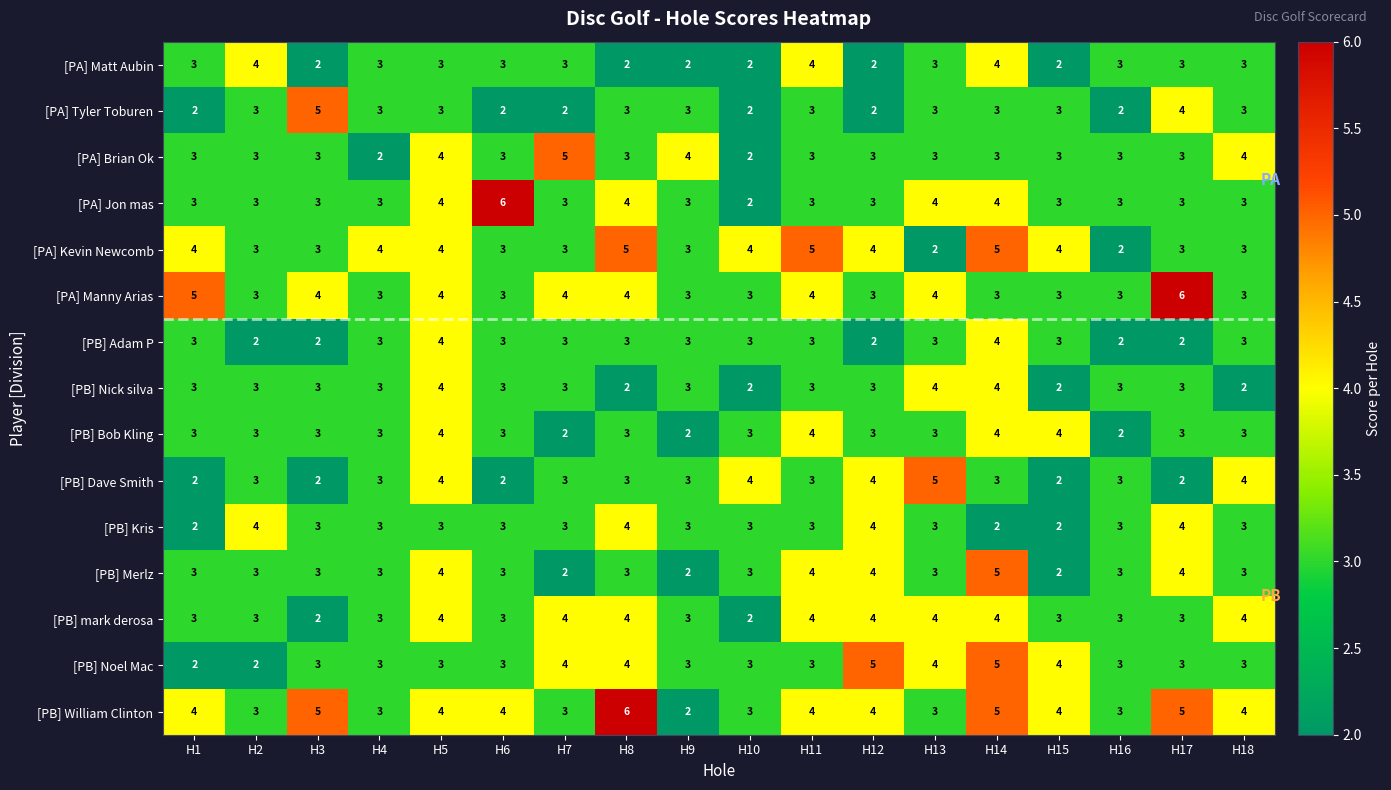

The [PB] Dave Smith series shows 2 at H15. True or false?

True